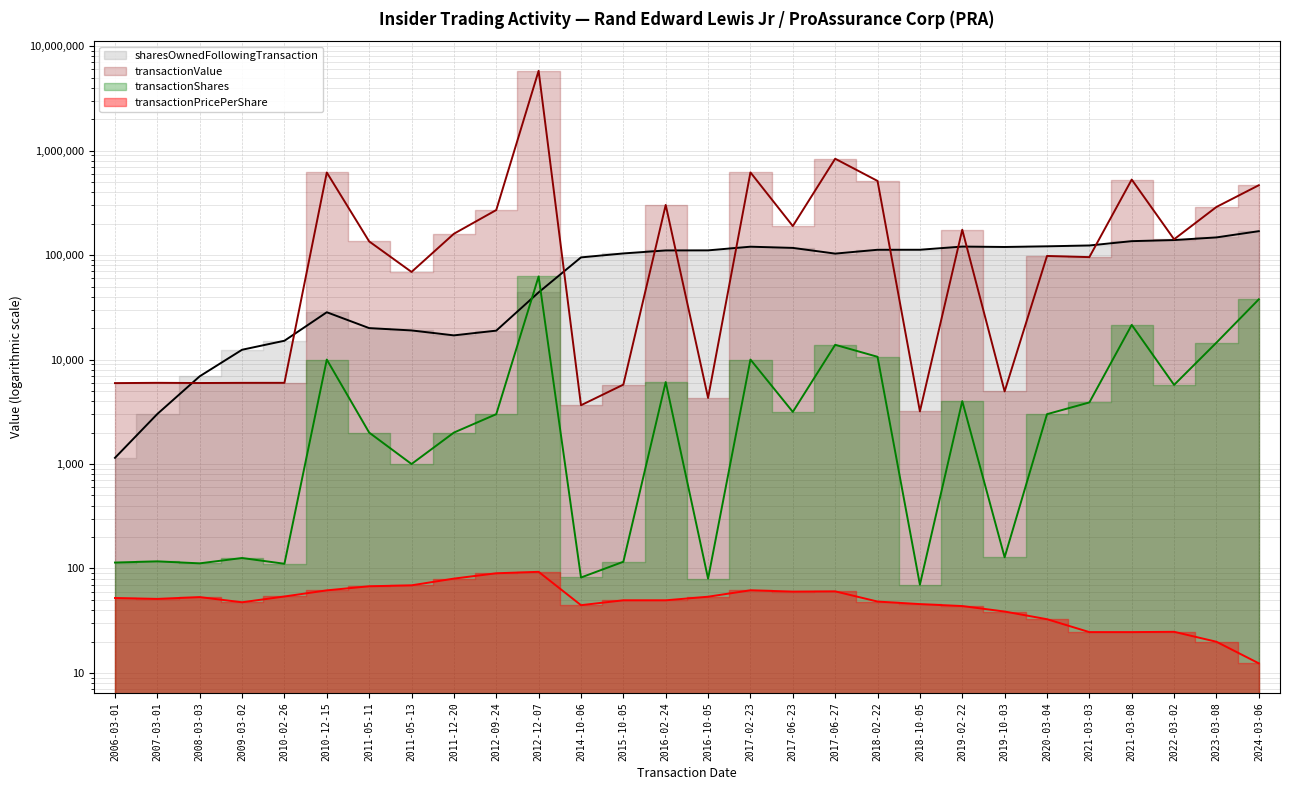

What position from the right is 2010-12-15?

23